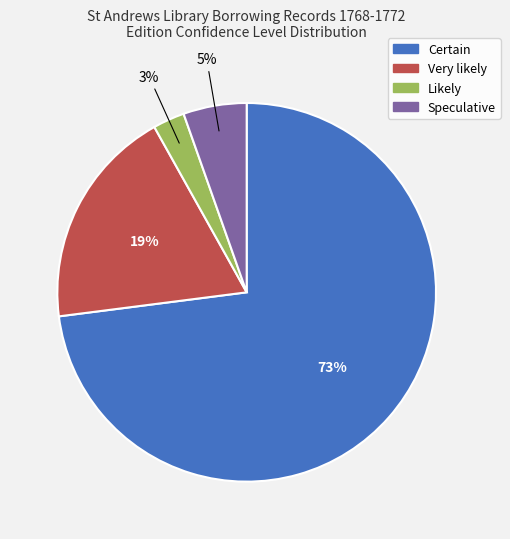

Rank the categories by value from lowest to highest.

Likely, Speculative, Very likely, Certain